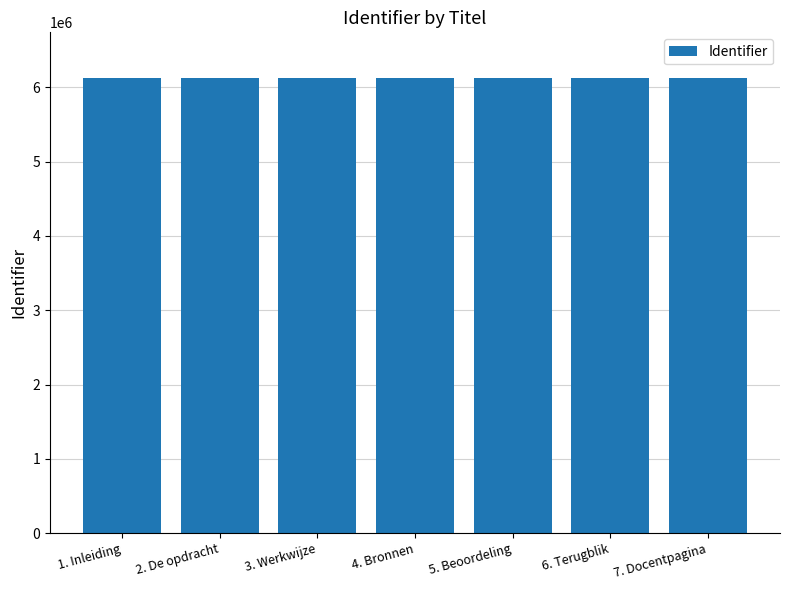

How many values are below 6125076?

3